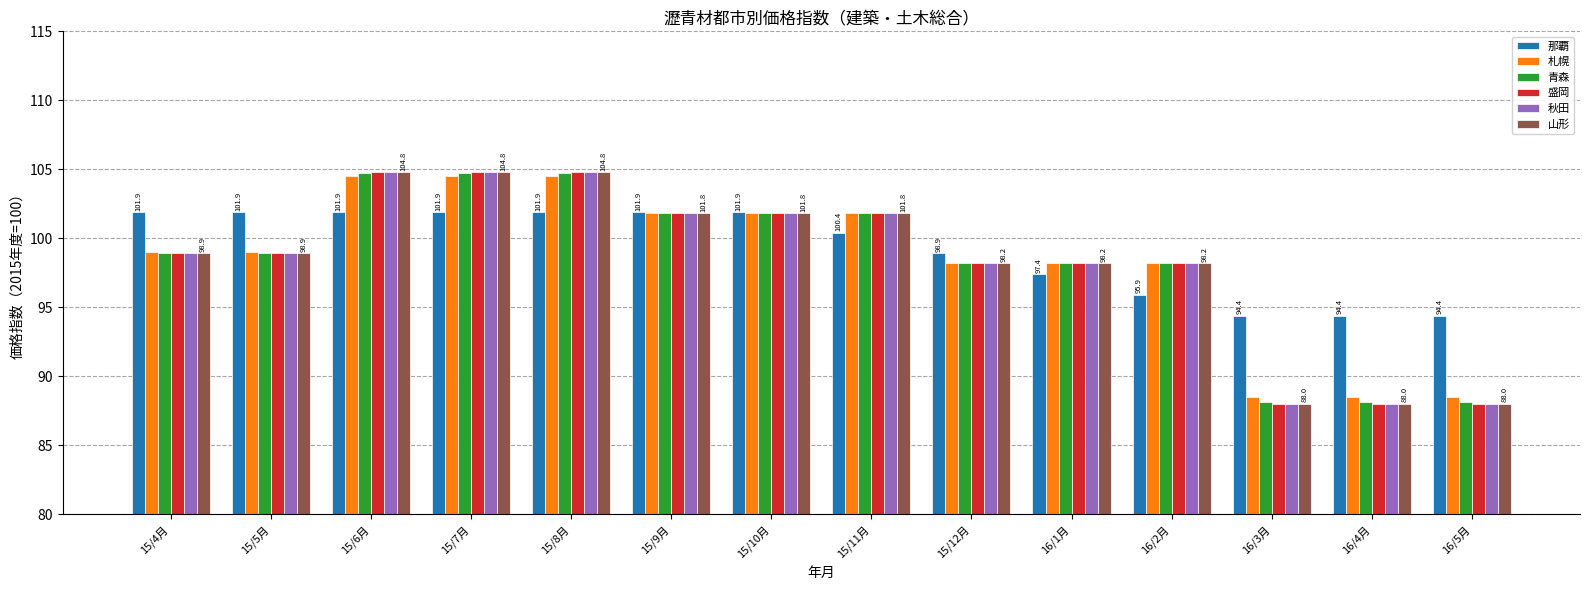

What is the maximum value for 那覇?

101.9